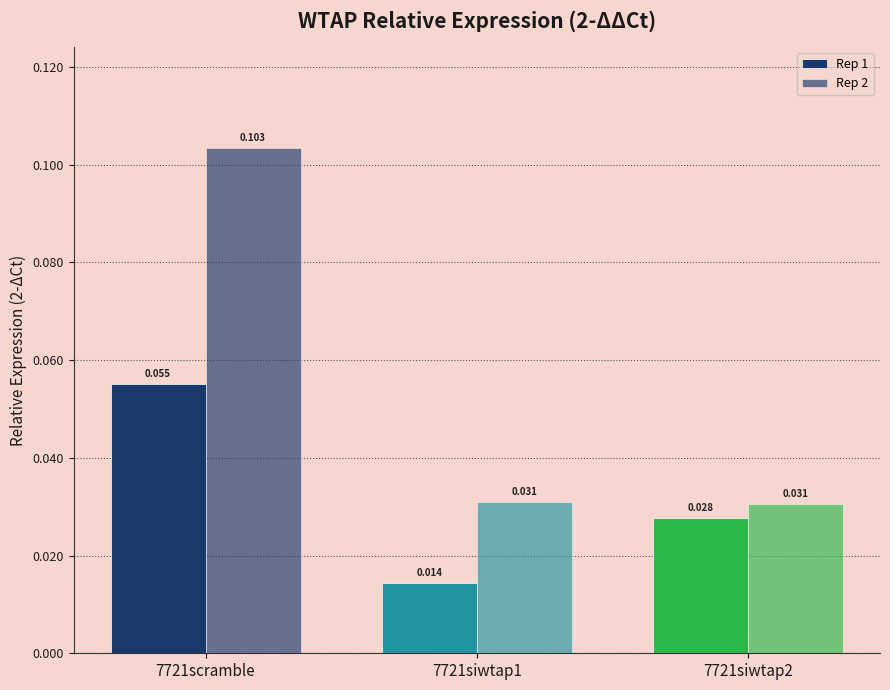

How many data points does each series have?

3